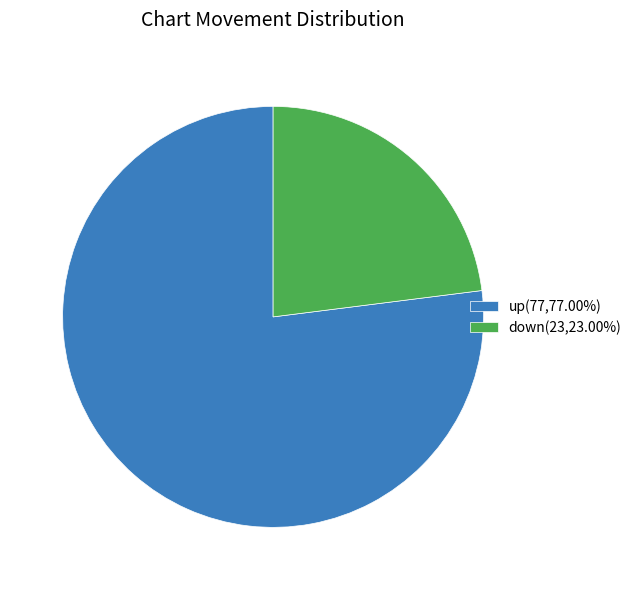

What is the smallest slice in the pie chart?

down